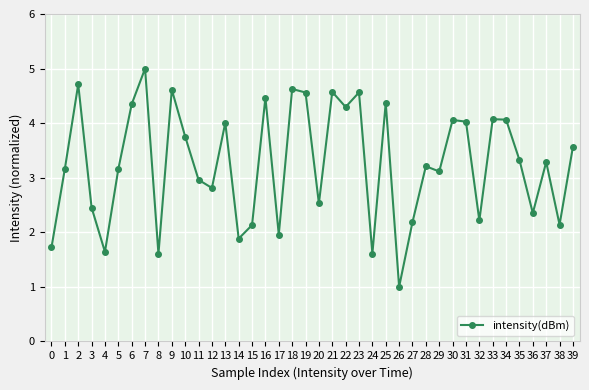

Is it true that the value at 4 is 1.6?

True